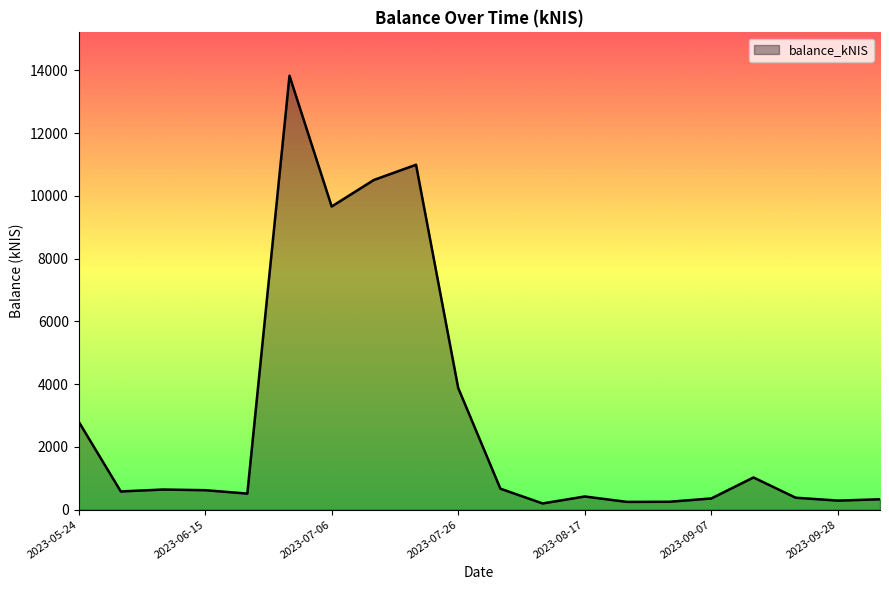

What is the maximum value shown in the chart?

13832.4